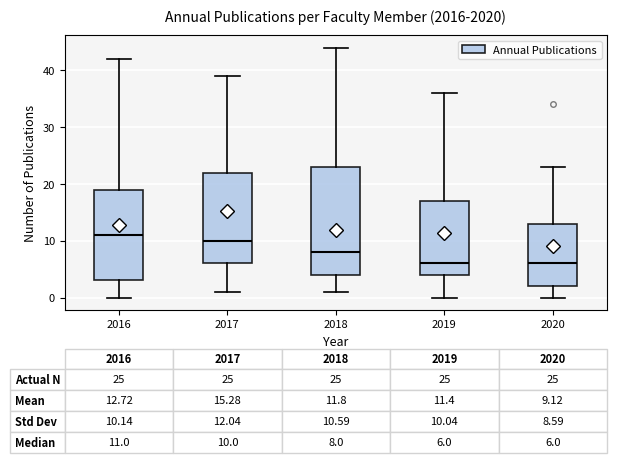

Which box's median line is the highest?

2016